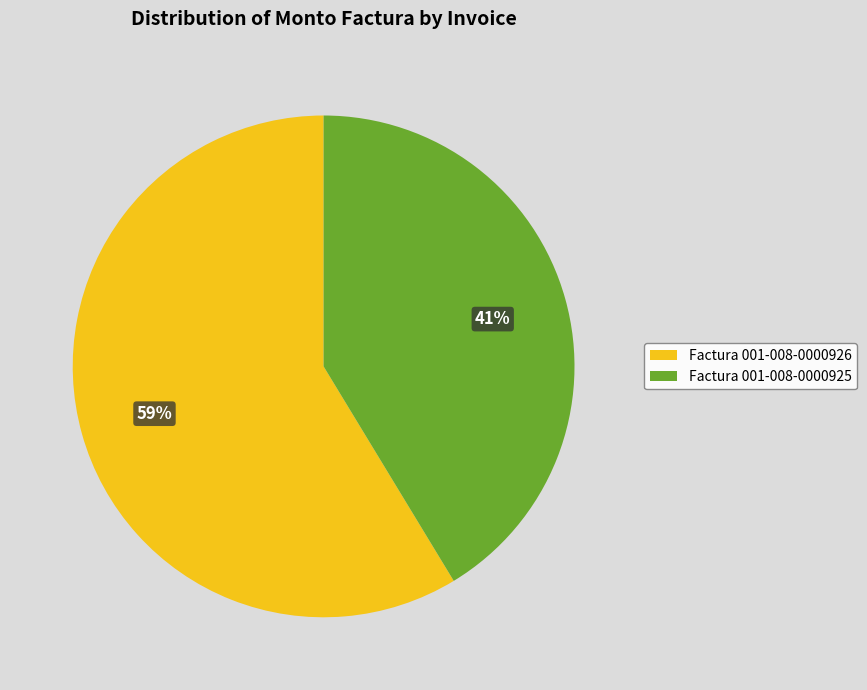

What is the smallest slice in the pie chart?

Factura 001-008-0000925